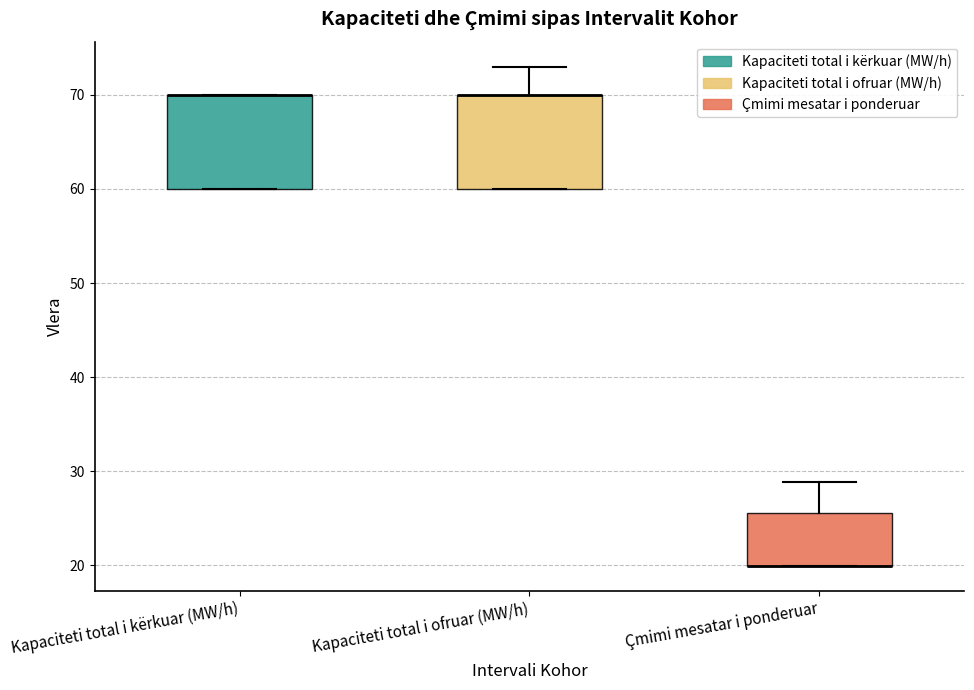

Reading left to right, read every box against the y-axis: the position of its median line, the range the box covers, and the ends of its whiskers. The values are not printed on the chart, so give them approximately, as read against the axis.

Kapaciteti total i kërkuar (MW/h): median 70 (drawn on the box's upper edge), box 60 to 70, whiskers 60 to 70
Kapaciteti total i ofruar (MW/h): median 70 (drawn on the box's upper edge), box 60 to 70, whiskers 60 to 73
Çmimi mesatar i ponderuar: median 20 (drawn on the box's lower edge), box 20 to 26, whiskers 20 to 29